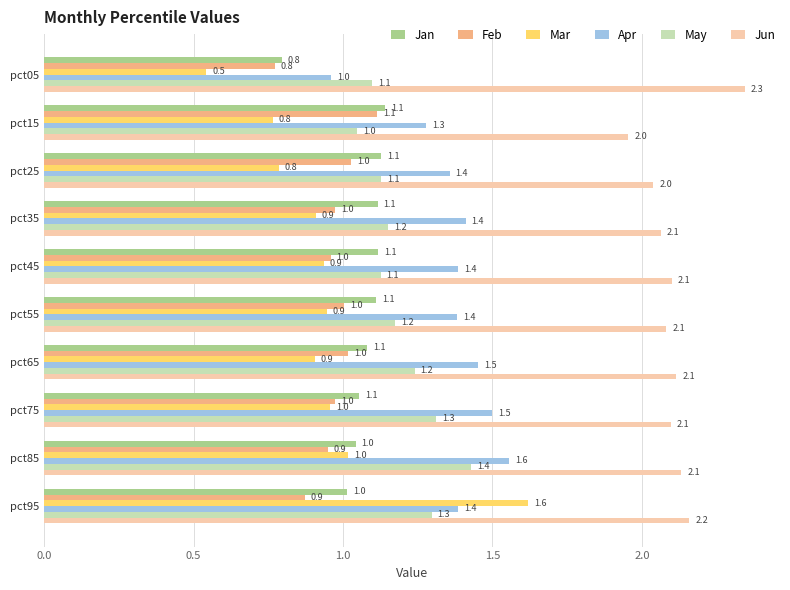

Rank the series at pct35 from highest to lowest value.

Jun, Apr, May, Jan, Feb, Mar